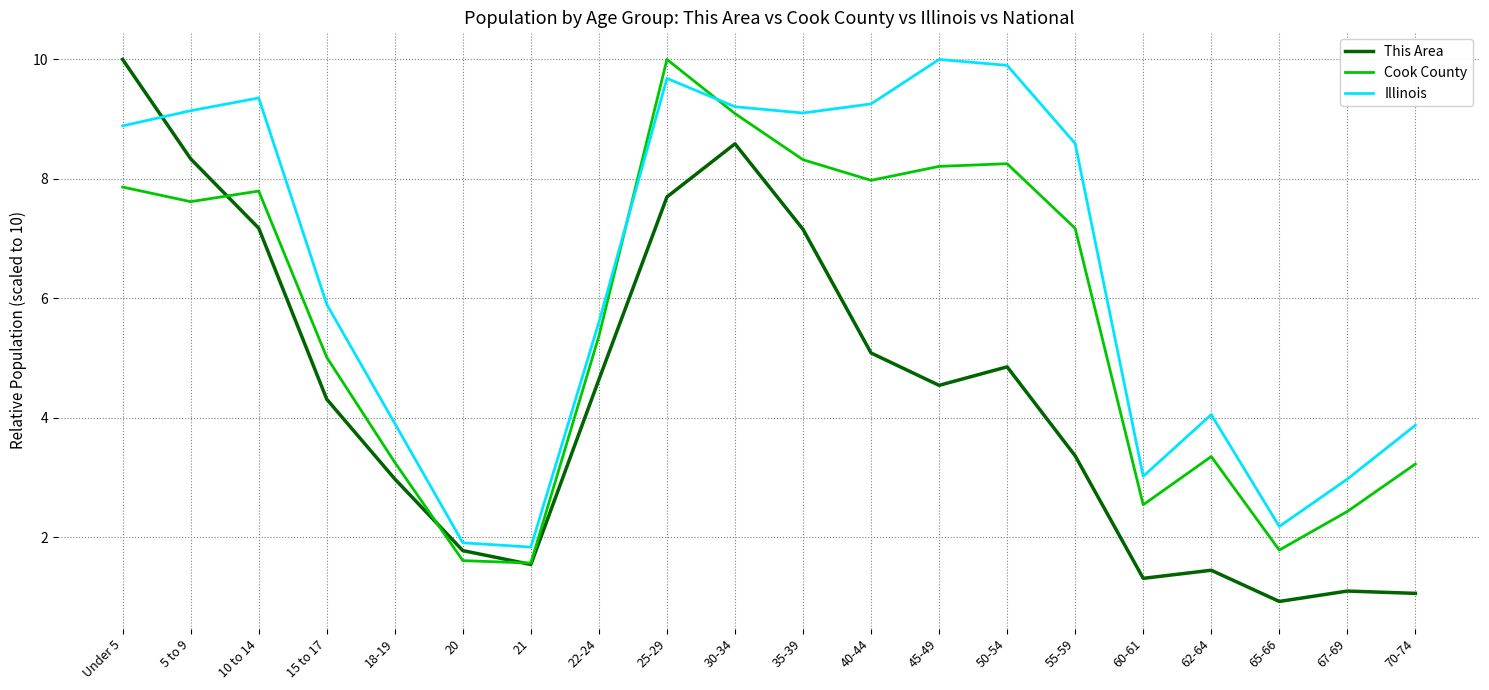

What is the maximum value shown in the chart?

10.0